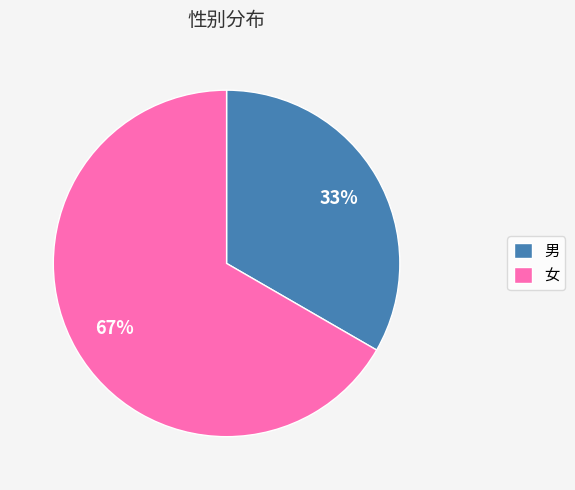

To the nearest percent, what percentage of the pie is 男?

33%